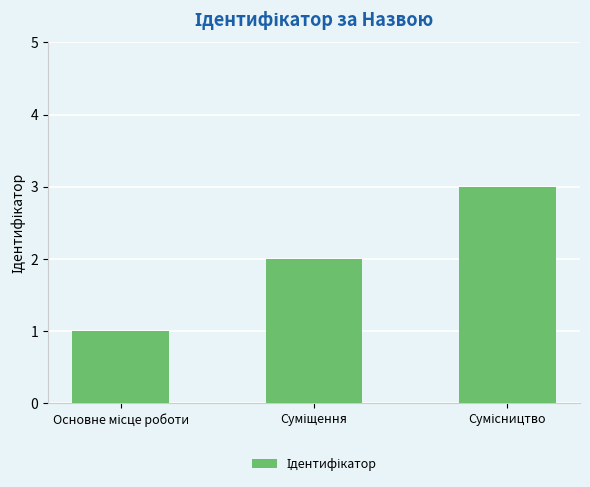

What is the greatest value displayed?

3